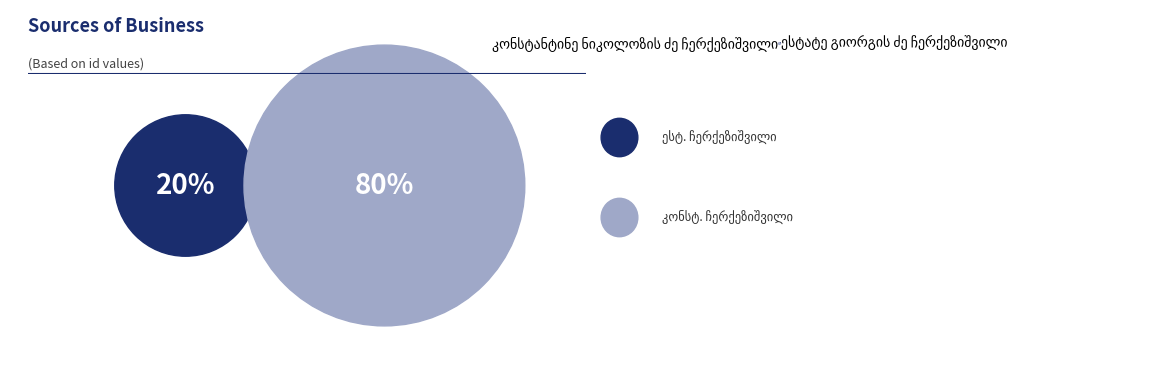

Is there a majority slice in this chart?

Yes